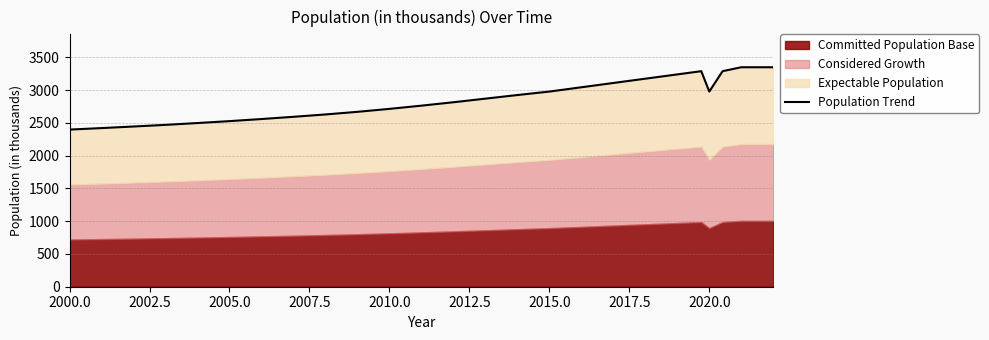

Does the chart have visible grid lines?

Yes